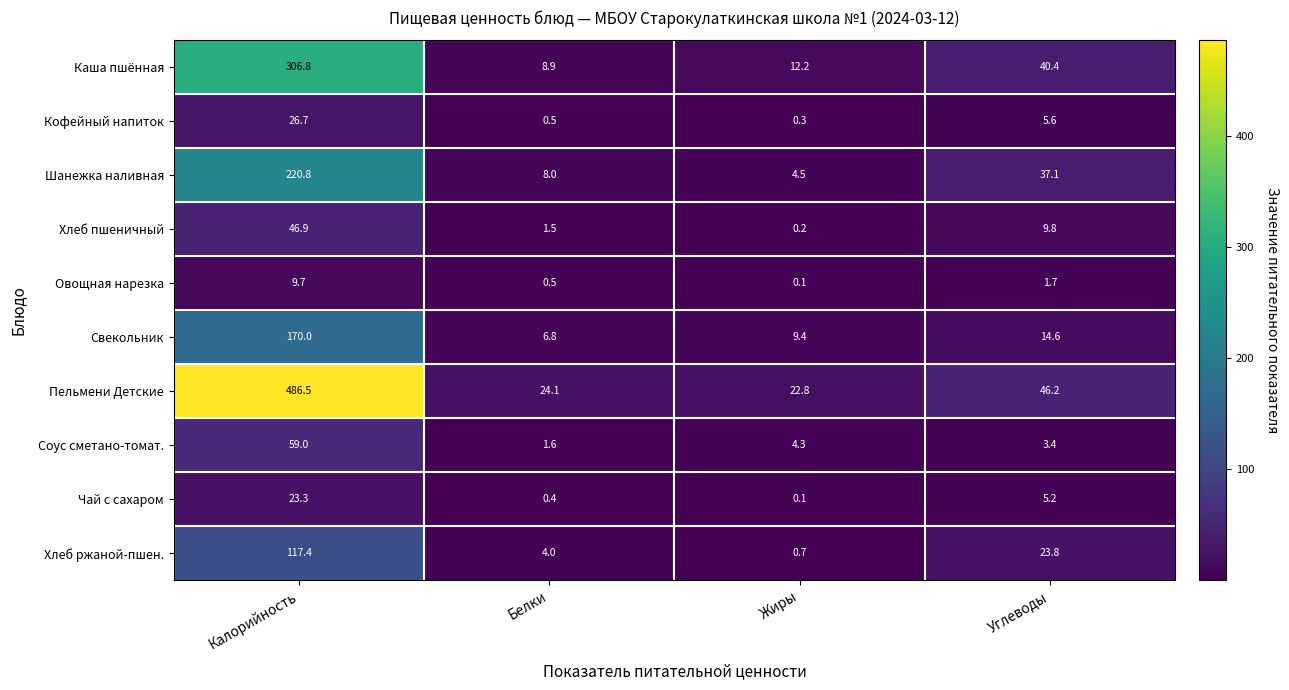

At Калорийность, list the series in order from largest to smallest.

Пельмени Детские, Каша пшённая, Шанежка наливная, Свекольник, Хлеб ржаной-пшен., Соус сметано-томат., Хлеб пшеничный, Кофейный напиток, Чай с сахаром, Овощная нарезка